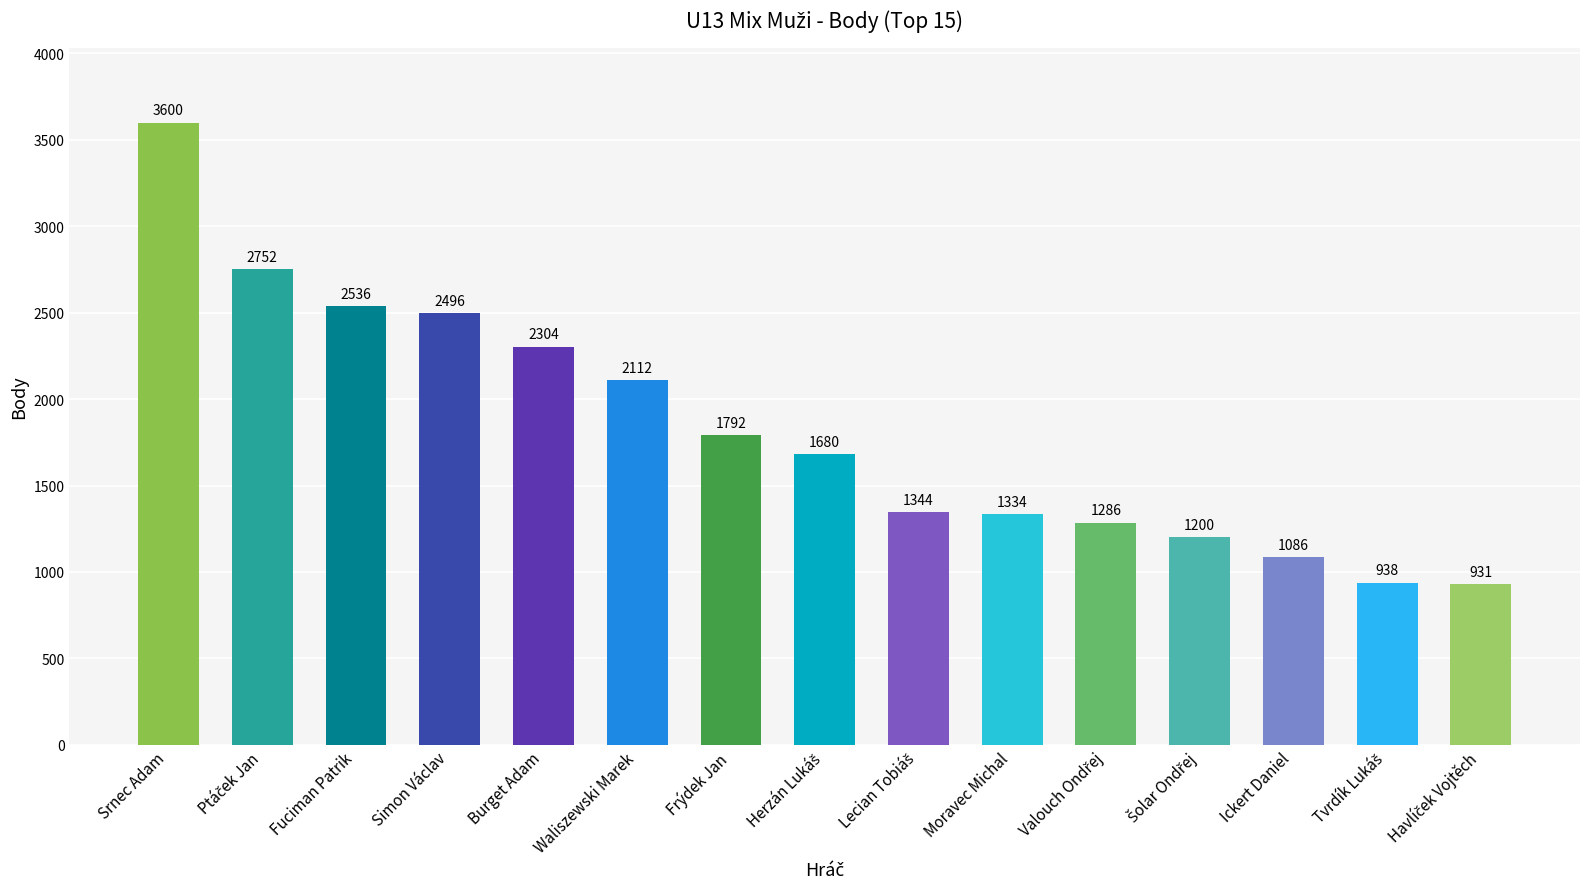

What is the minimum value shown in the chart?

931